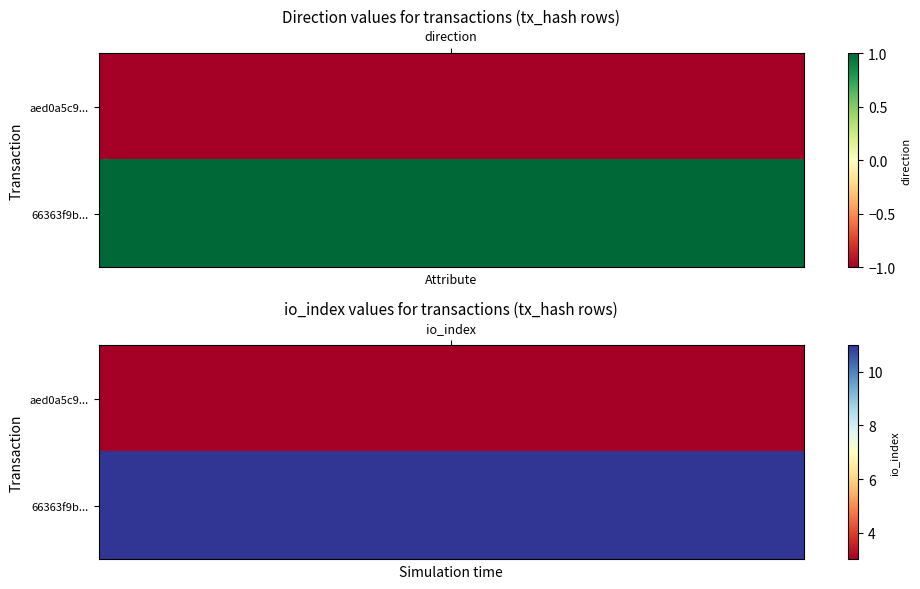

At which category does the chart reach its peak across all series?

1